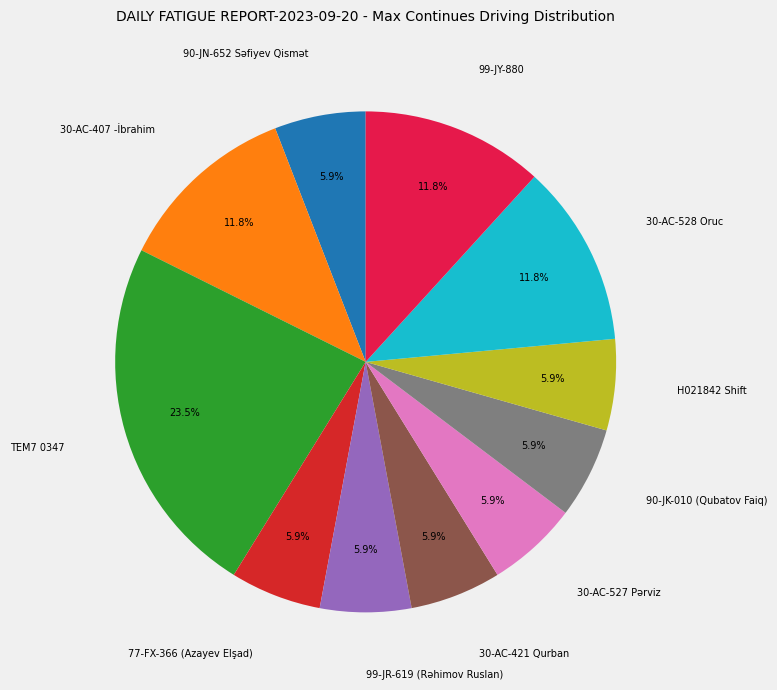

Is there a majority slice in this chart?

No